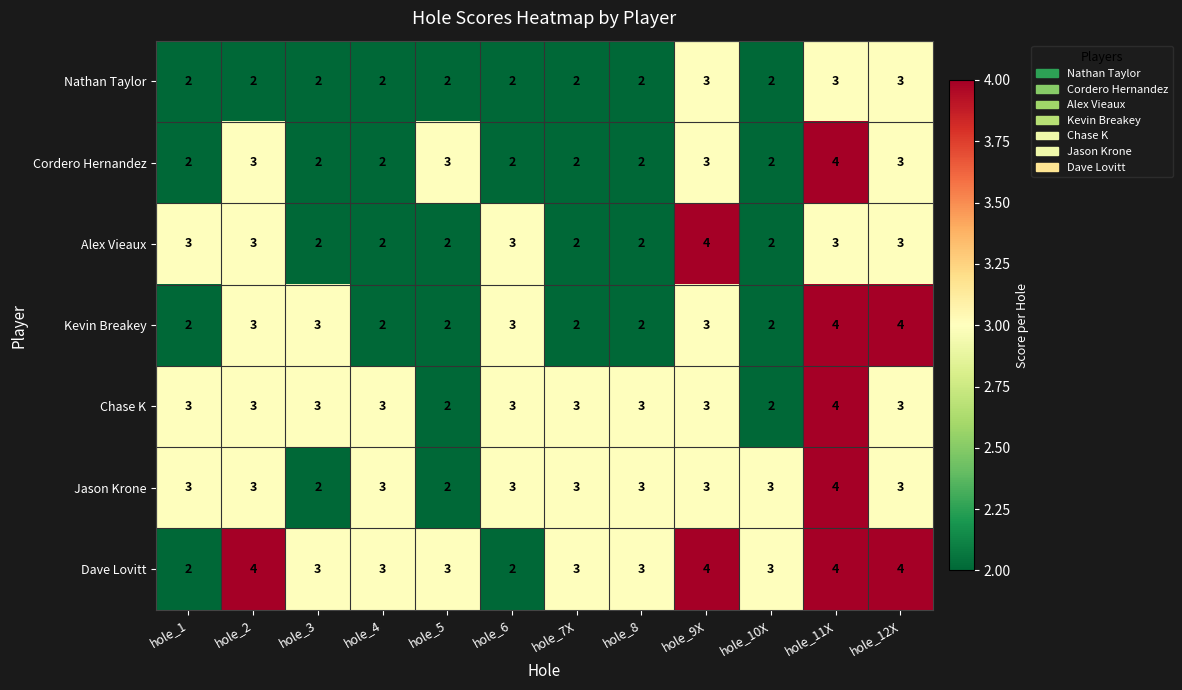

True or false: Cordero Hernandez has a value of 3 at hole_9X.

True